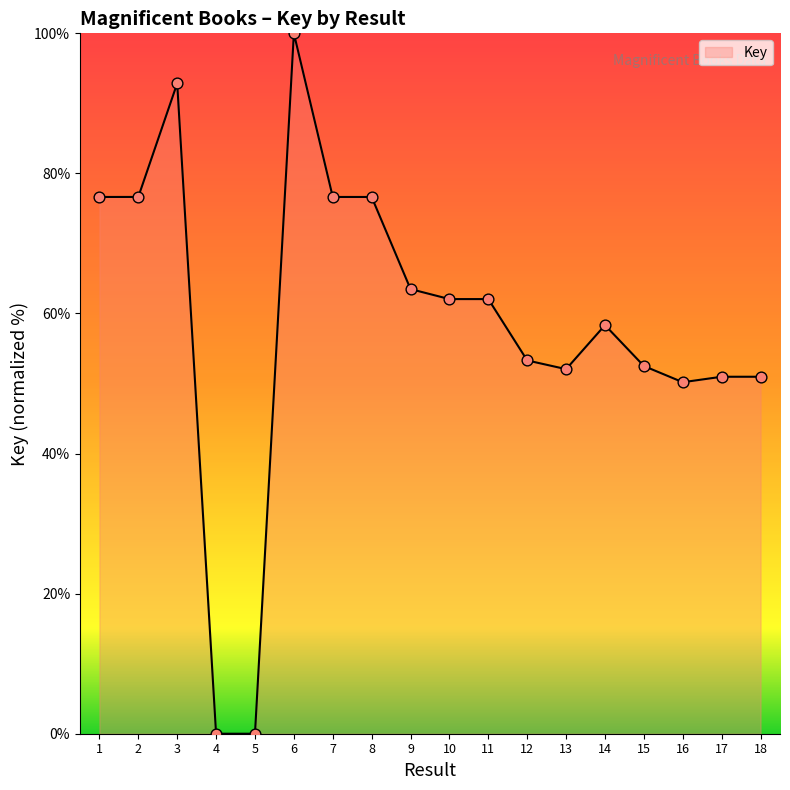

What is the change in value from 11 to 15?

-9.6